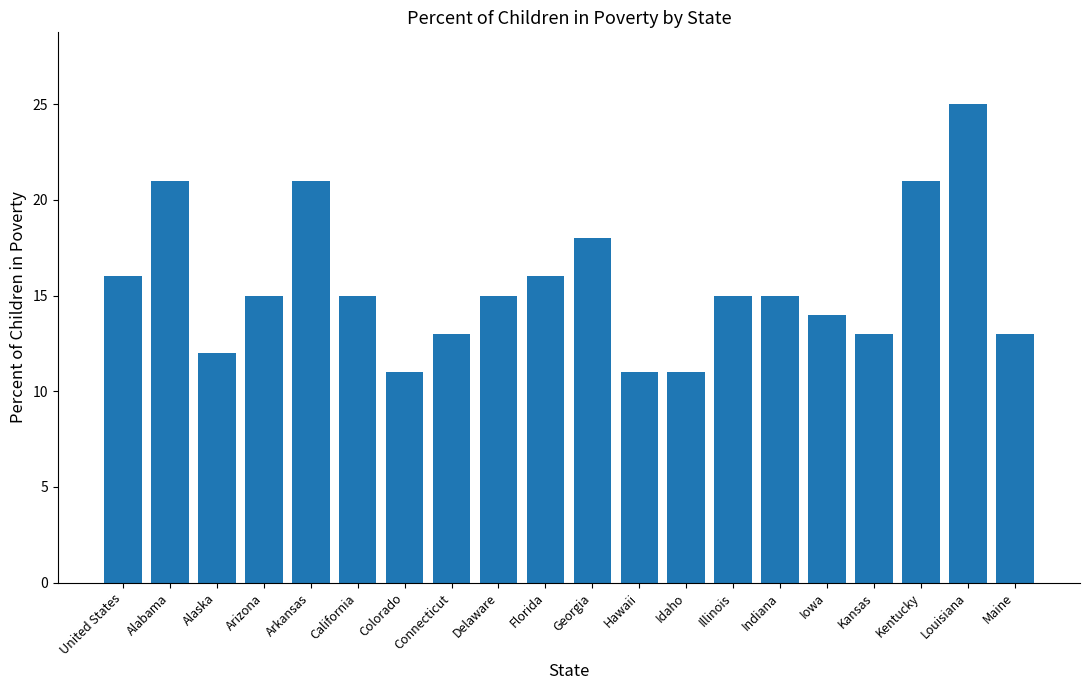

What is the label of the 20th bar from the right?

United States